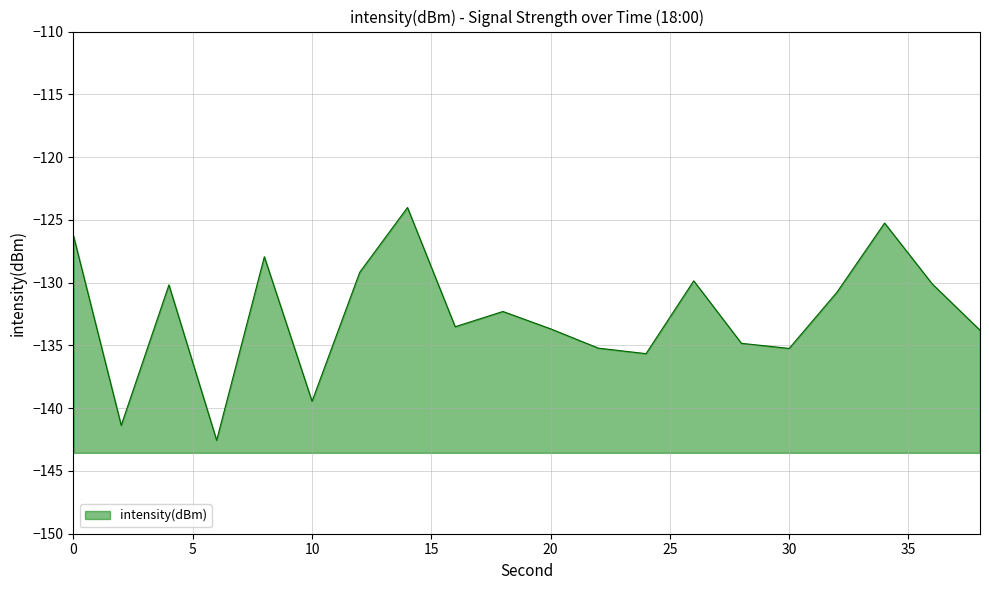

True or false: the data shows -135.2 at 30.

True